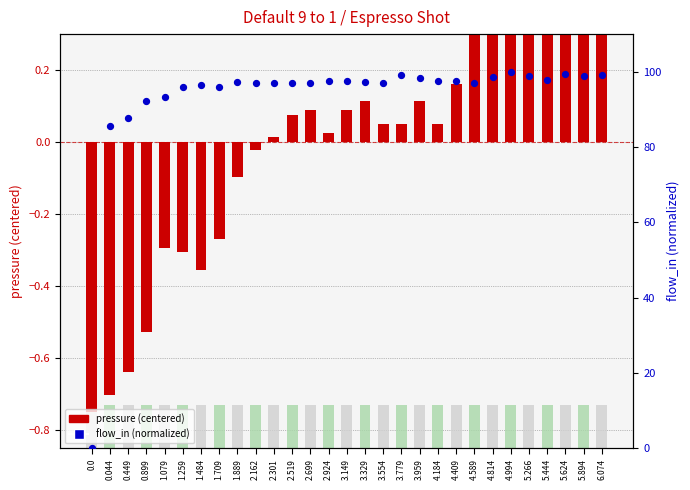

Is the value of flow_in (normalized) at 2.699 greater than the value of pressure (centered) at 2.519?

Yes